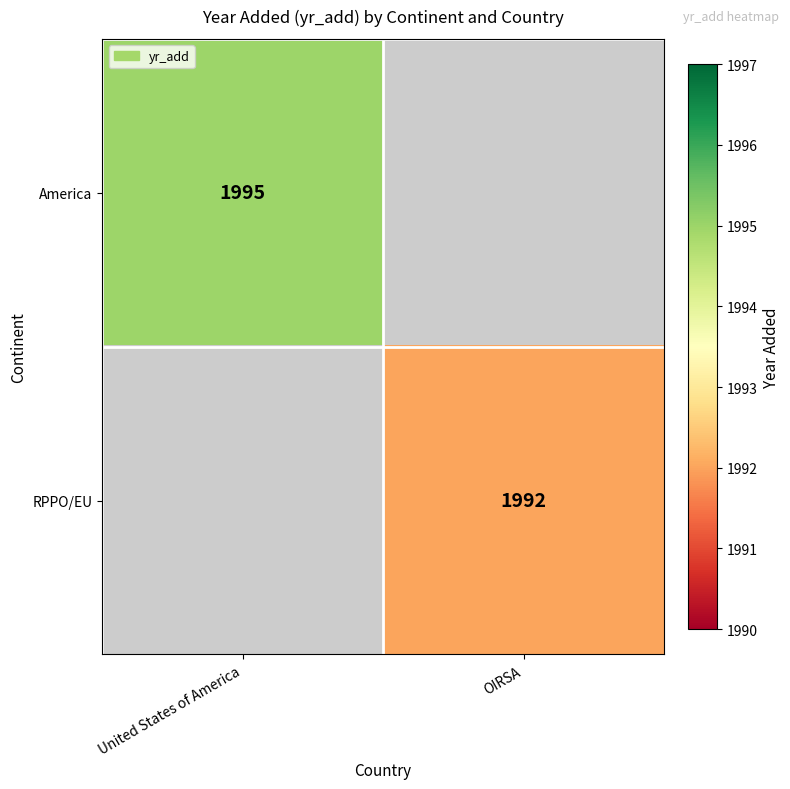

The value of RPPO/EU at OIRSA is 459. True or false?

False